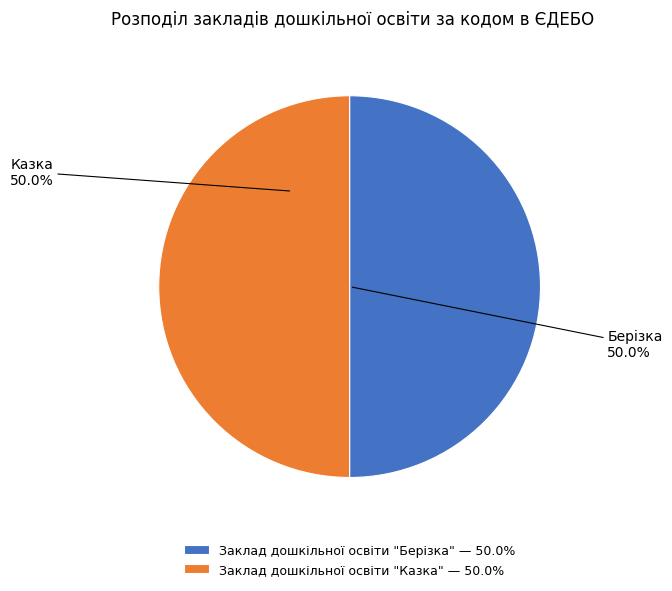

What percentage do Заклад дошкільної освіти "Берізка" — 50.0% and Заклад дошкільної освіти "Казка" — 50.0% together represent?

100.0%